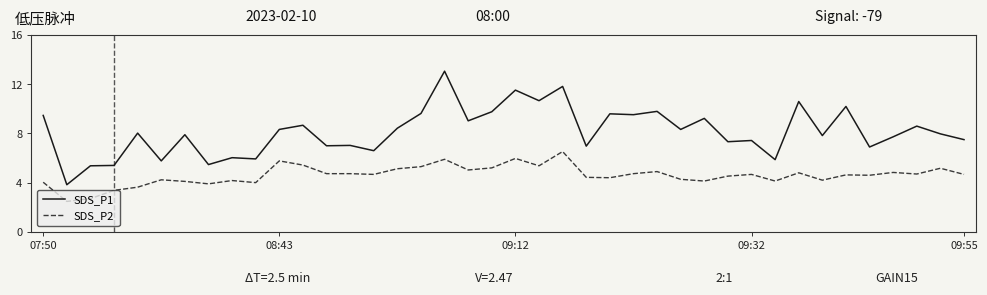

What is the difference between the maximum and minimum values in the SDS_P1 series?

9.2